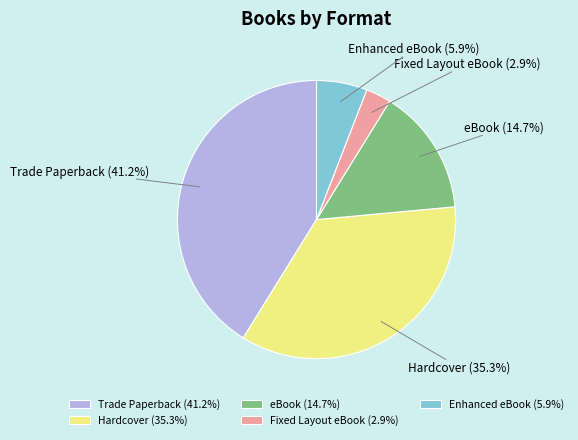

To the nearest percent, what is the difference between the Hardcover and Fixed Layout eBook slice percentages?

32%